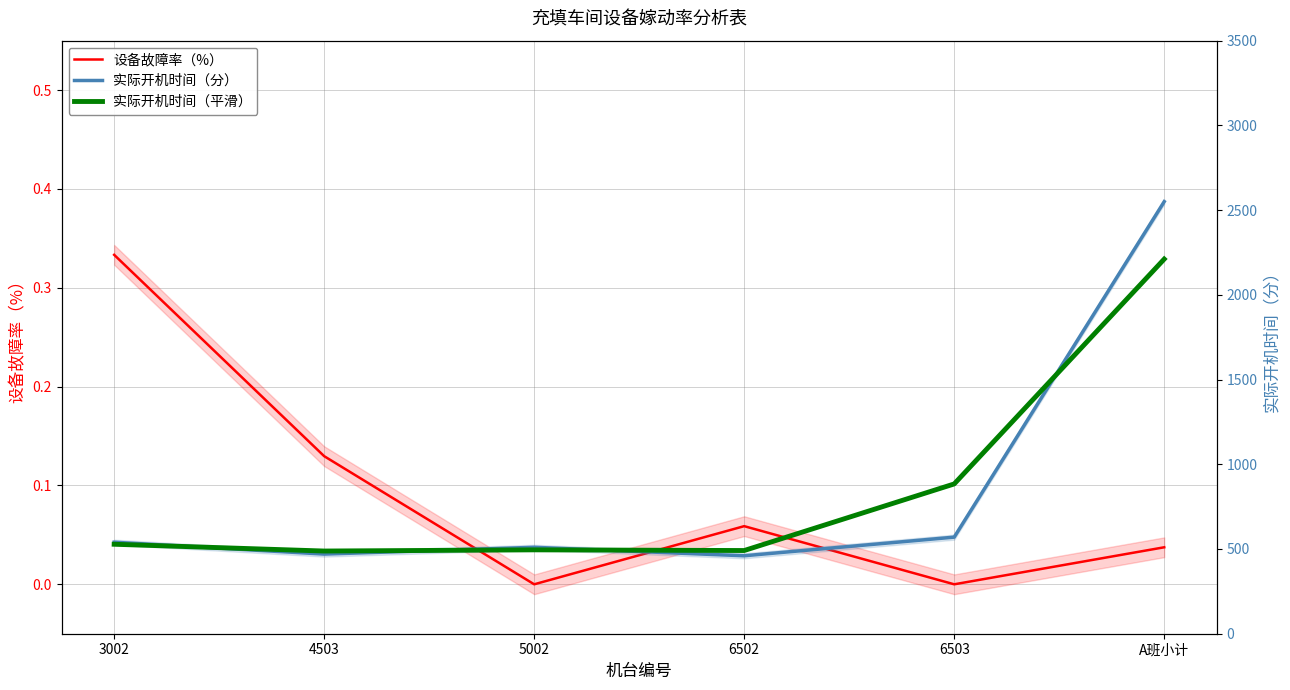

How many values in the 实际开机时间（分） series are below 540?

3